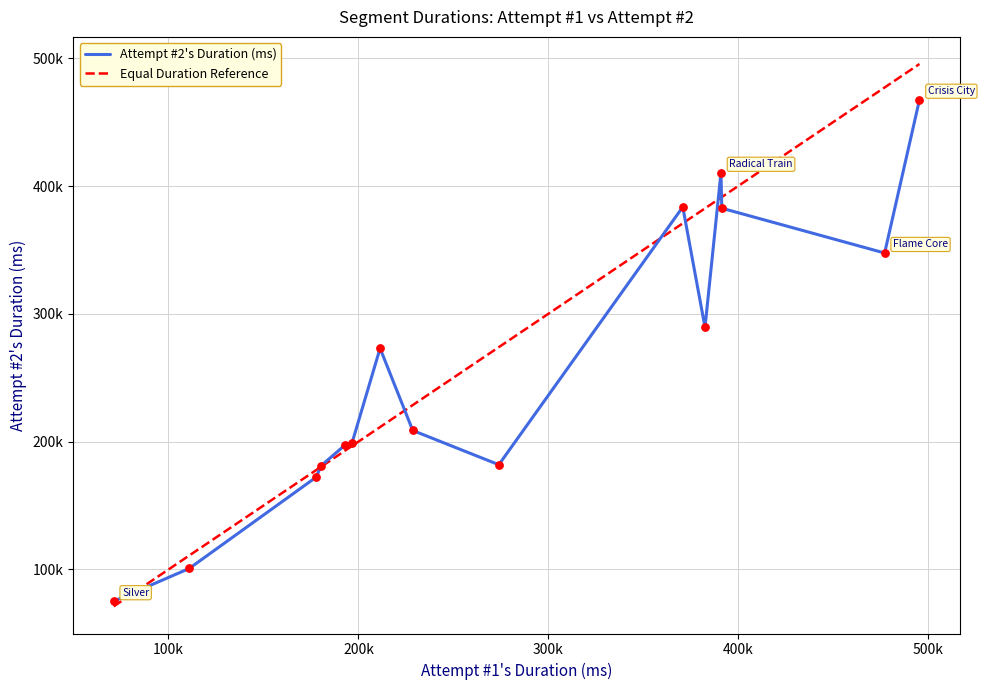

At which category is the sum across all series the highest?

Crisis City